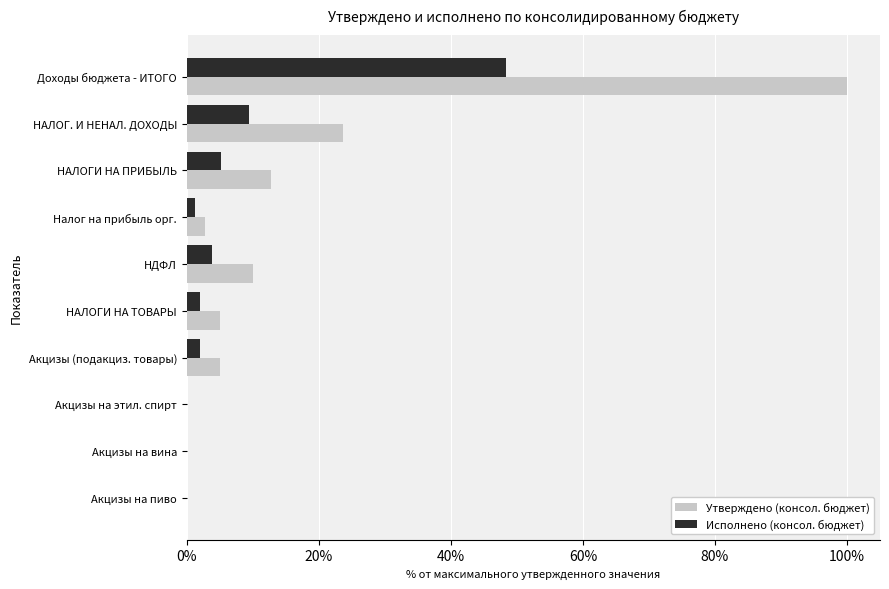

The value of Утверждено (консол. бюджет) at Акцизы (подакциз. товары) is 8.8. True or false?

False